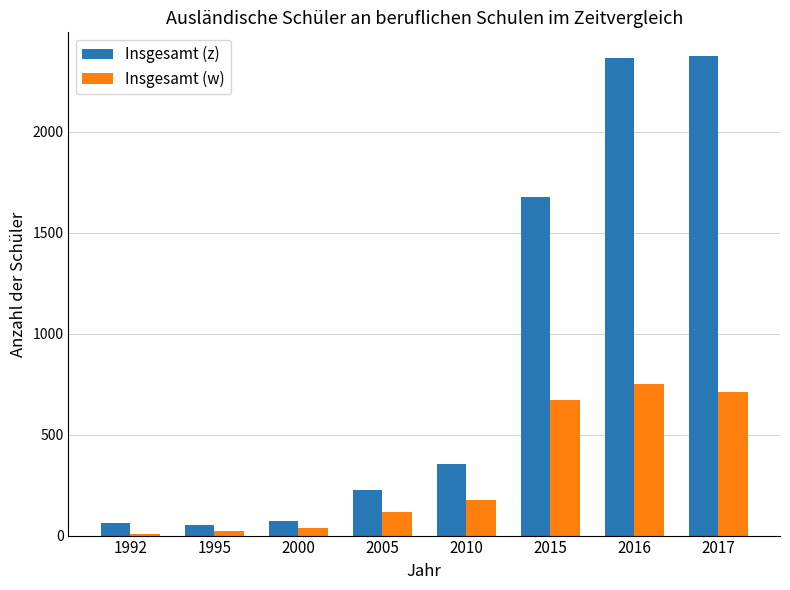

Rank the series at 2016 from lowest to highest value.

Insgesamt (w), Insgesamt (z)